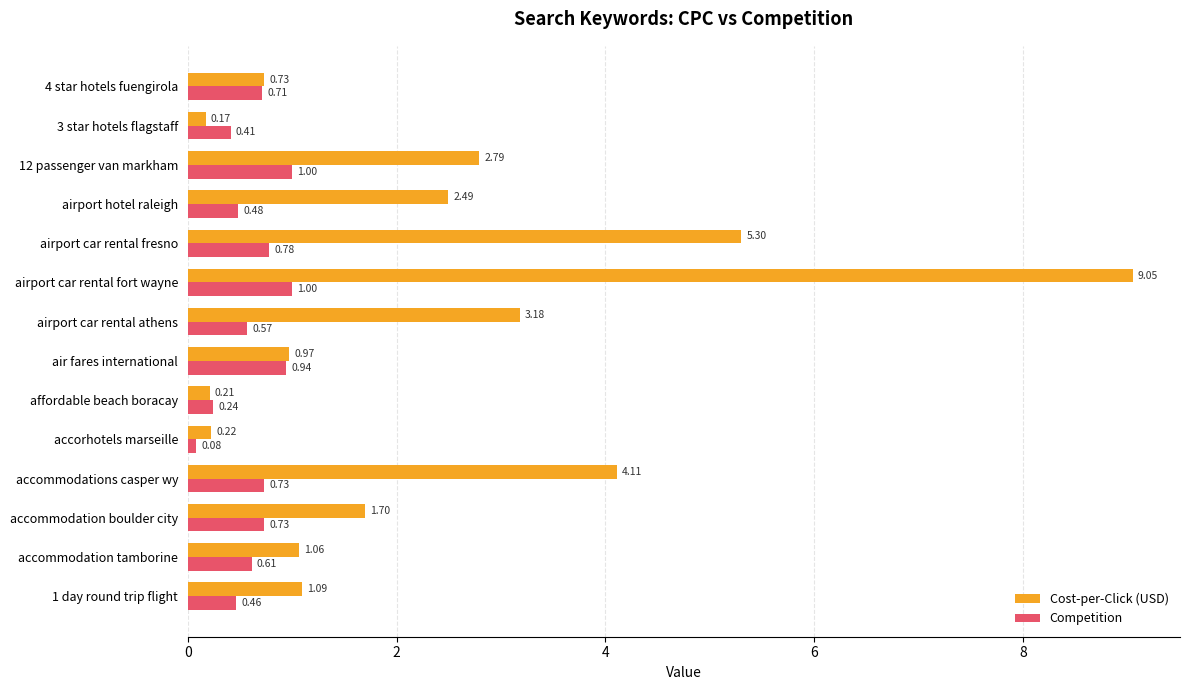

Where is Cost-per-Click (USD) nearest to the value 4?

accommodations casper wy